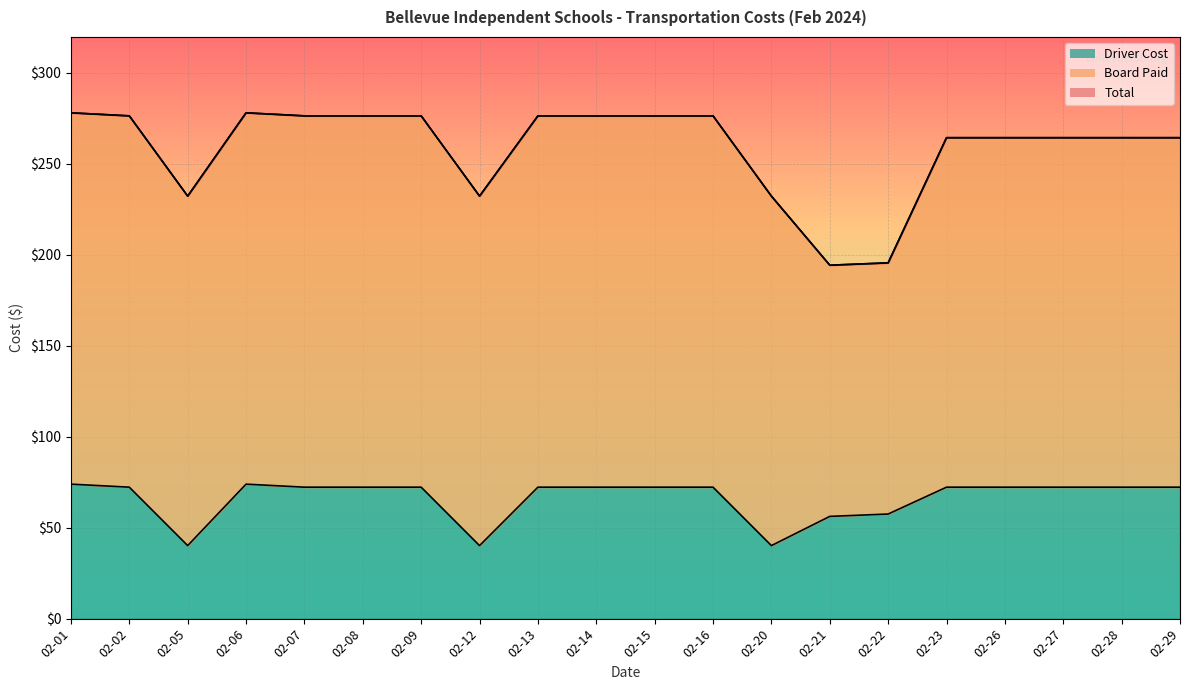

Which series has the largest total across all categories?

Total